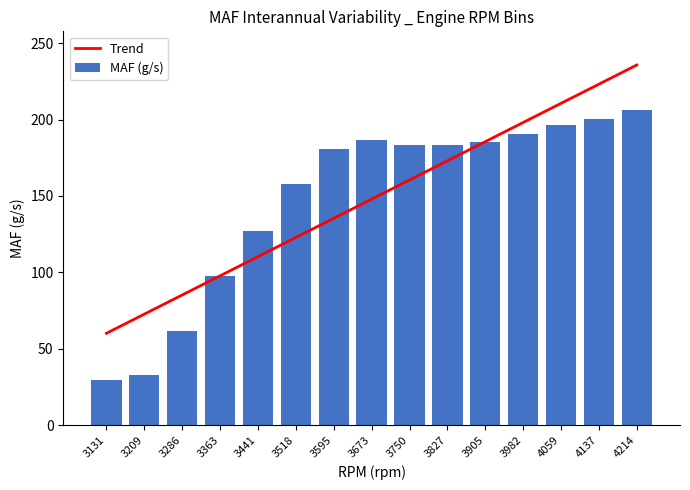

Reading right to left, list all the values displayed in this chart.

Trend: 235.7	223.1	210.6	198.1	185.5	173.0	160.5	147.9	135.4	122.9	110.3	97.8	85.3	72.7	60.2
MAF (g/s): 206.2	200.3	196.1	190.3	185.3	183.2	183.0	186.6	180.6	158.0	127.4	97.9	61.7	32.7	29.6